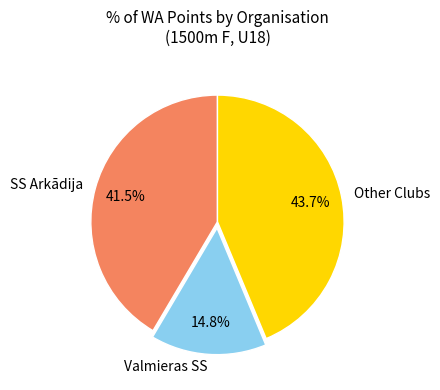

Does Valmieras SS represent more than half of the total?

No